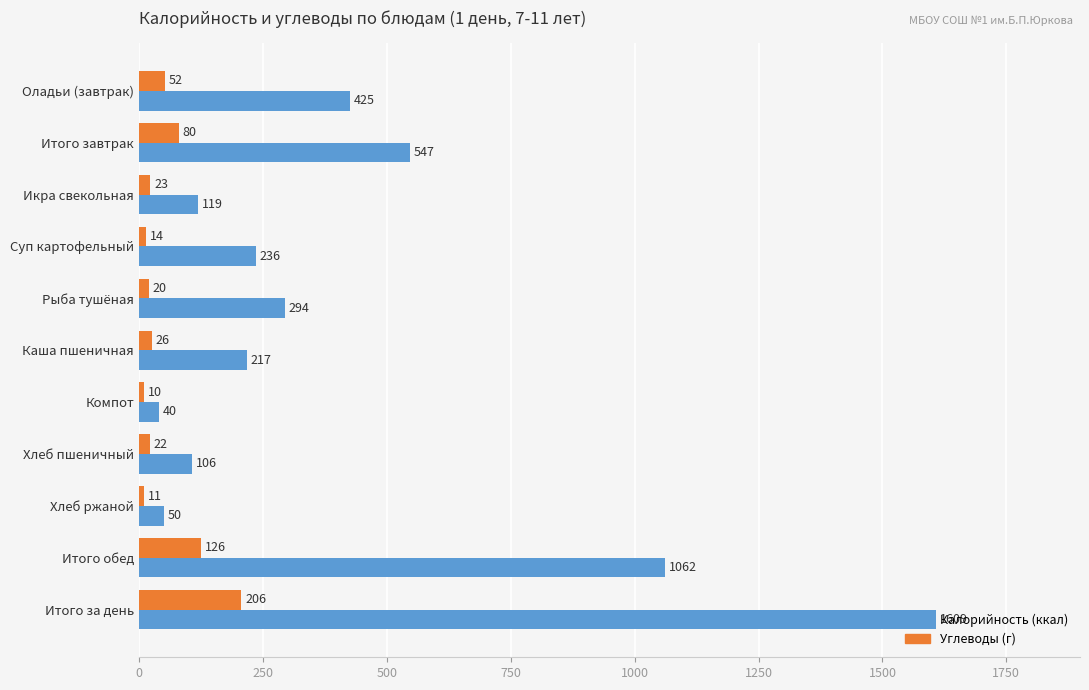

What is the total value across all series at Итого обед?

1188